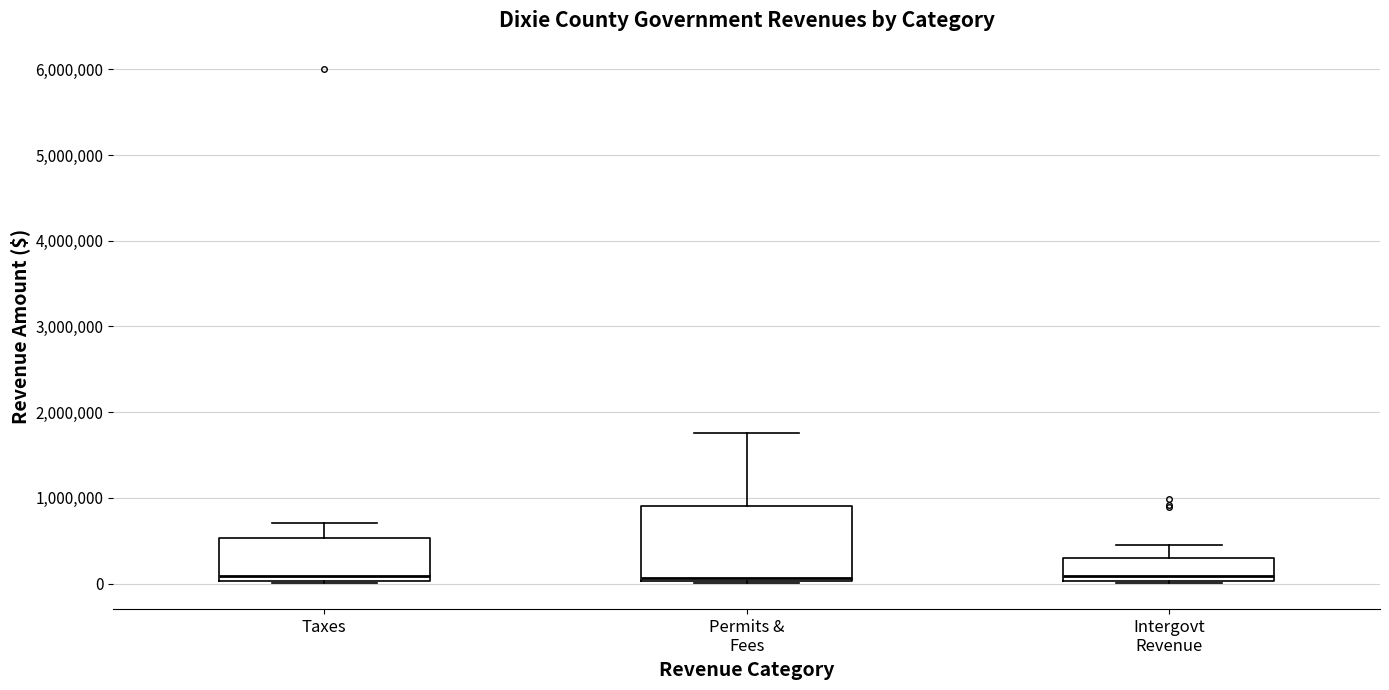

Where does the median line of the box for Intergovt Revenue sit on the y-axis? The values are not printed on the chart, so give them approximately, as read against the axis.

100000